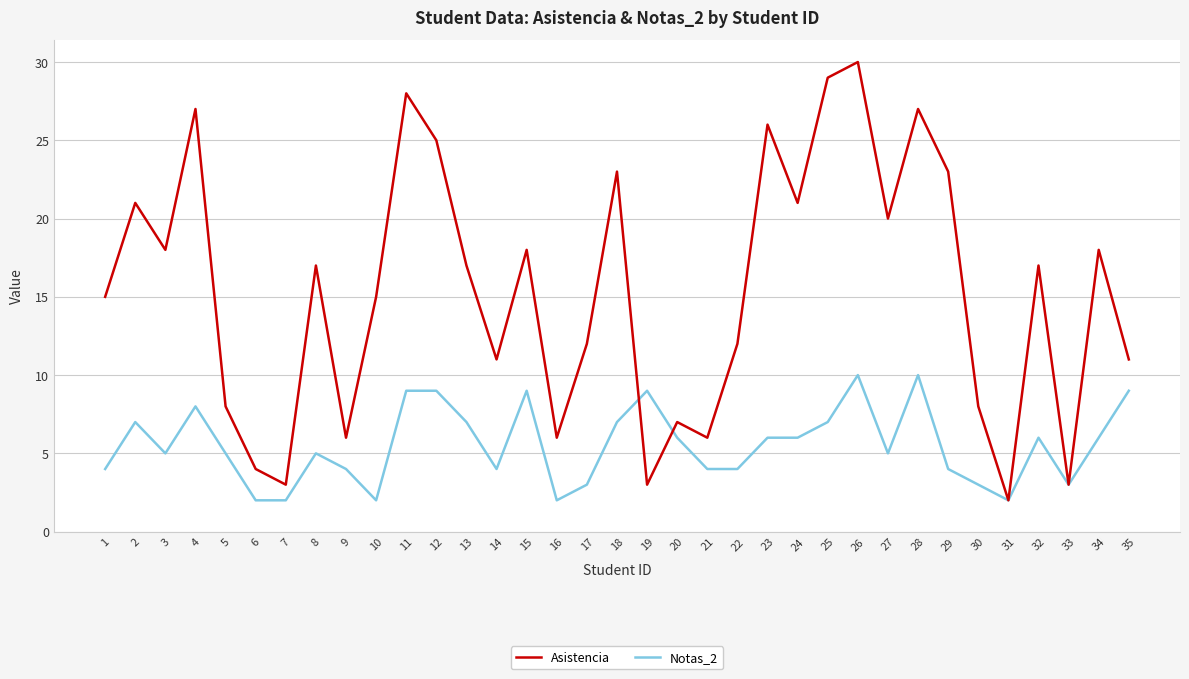

Which series ends up on top after the final intersection of Notas_2 and Asistencia?

Asistencia